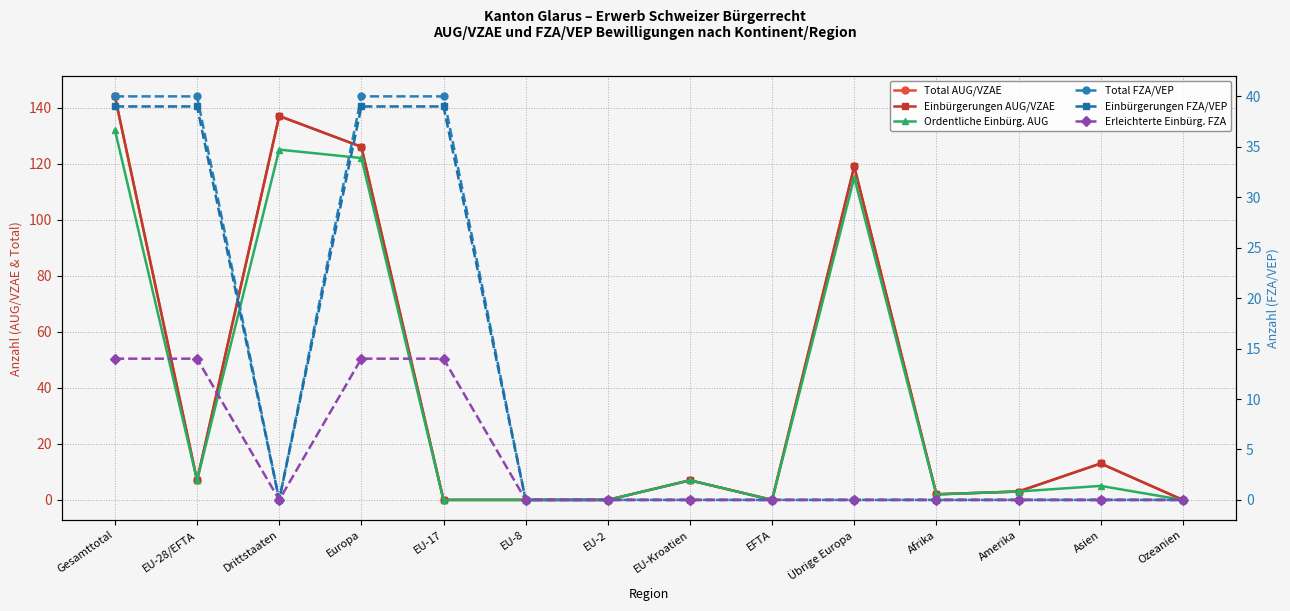

What is the difference between the Ordentliche Einbürg. AUG values at EU-2 and EU-28/EFTA?

7